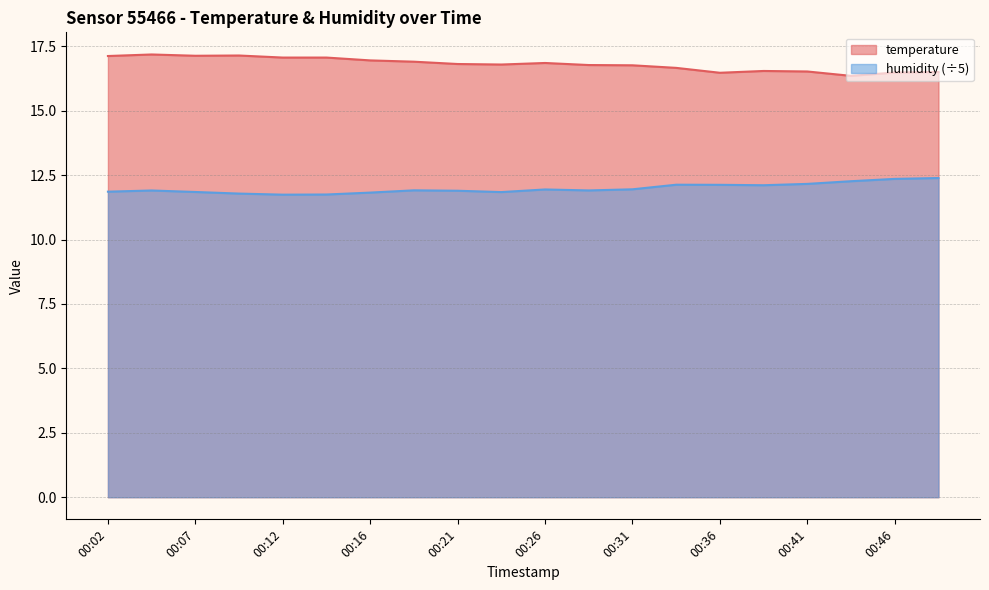

How many data points does each series have?

20